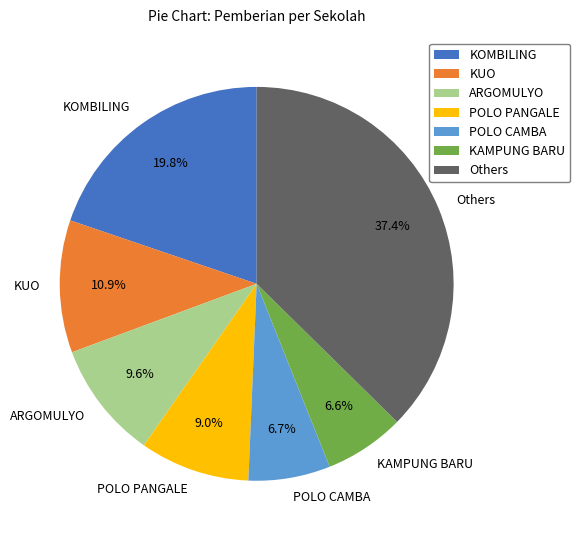

What percentage is the KAMPUNG BARU slice, to the nearest percent?

7%